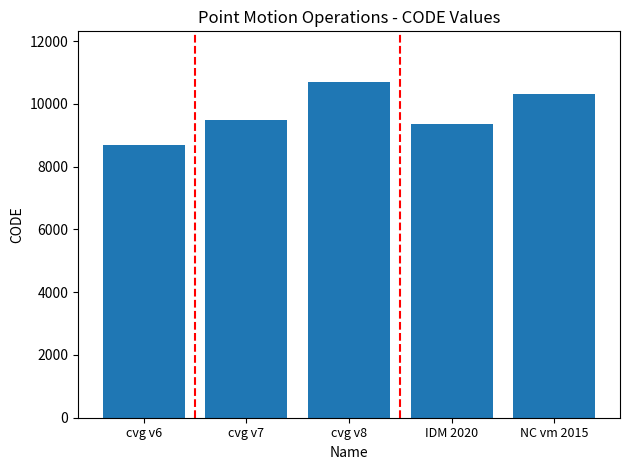

List the labels in order of value, largest first.

cvg v8, NC vm 2015, cvg v7, IDM 2020, cvg v6